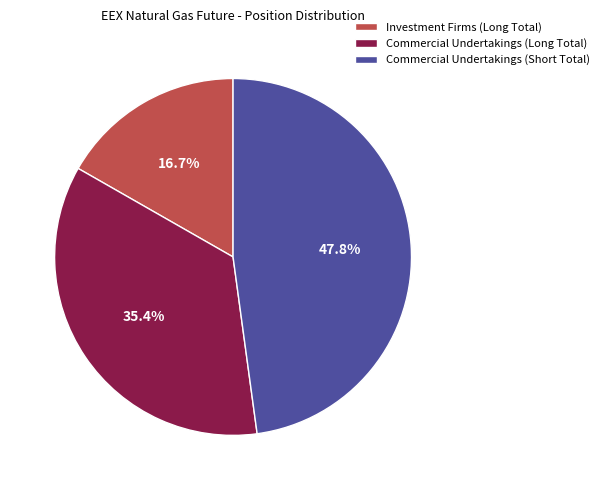

Which category has the smallest portion of the pie?

Investment Firms (Long Total)